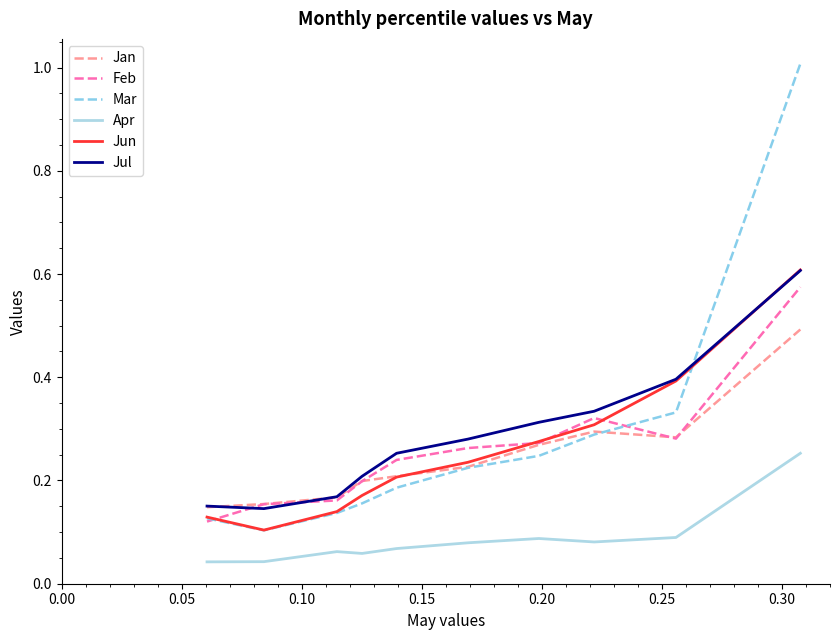

What is the maximum value shown in the chart?

1.0